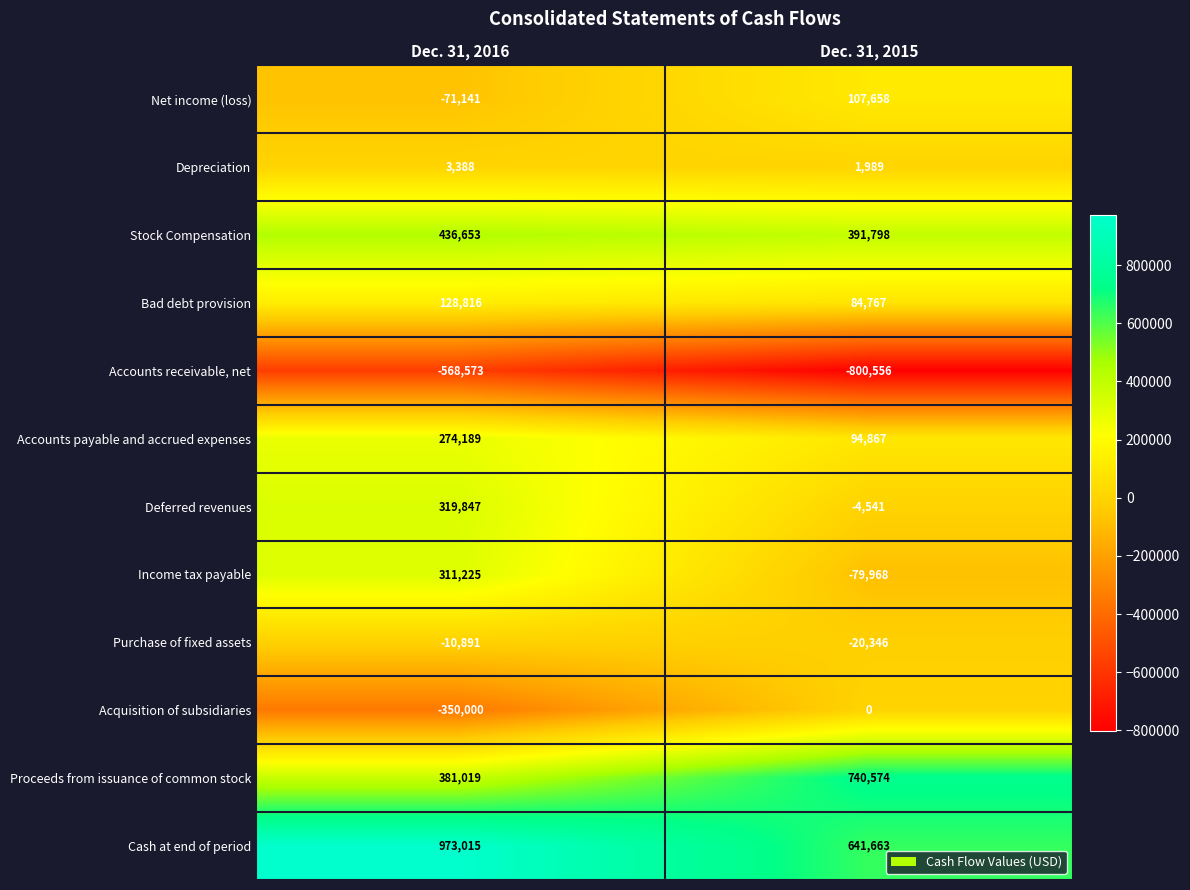

What is the total value across all series at Dec. 31, 2015?

1157905